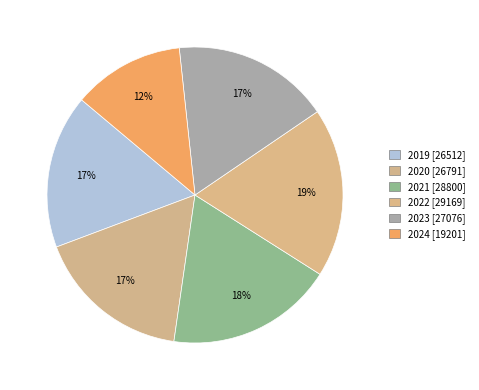

How many segments does this pie chart have?

6